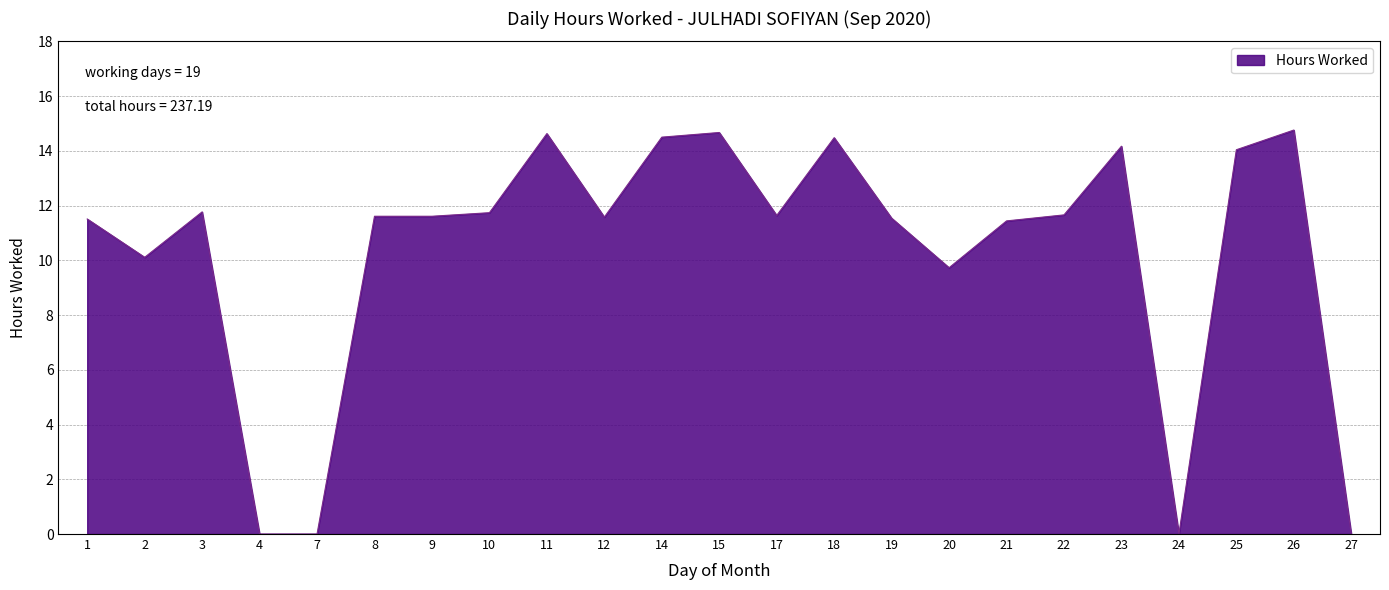

Approximately how many times larger is the value at 8 compared to 3?

1.0